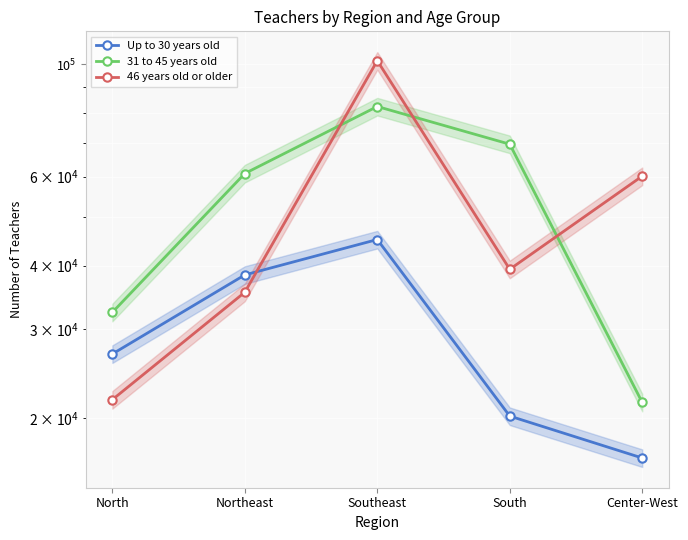

List the labels in order of 46 years old or older value, smallest first.

North, Northeast, South, Center-West, Southeast